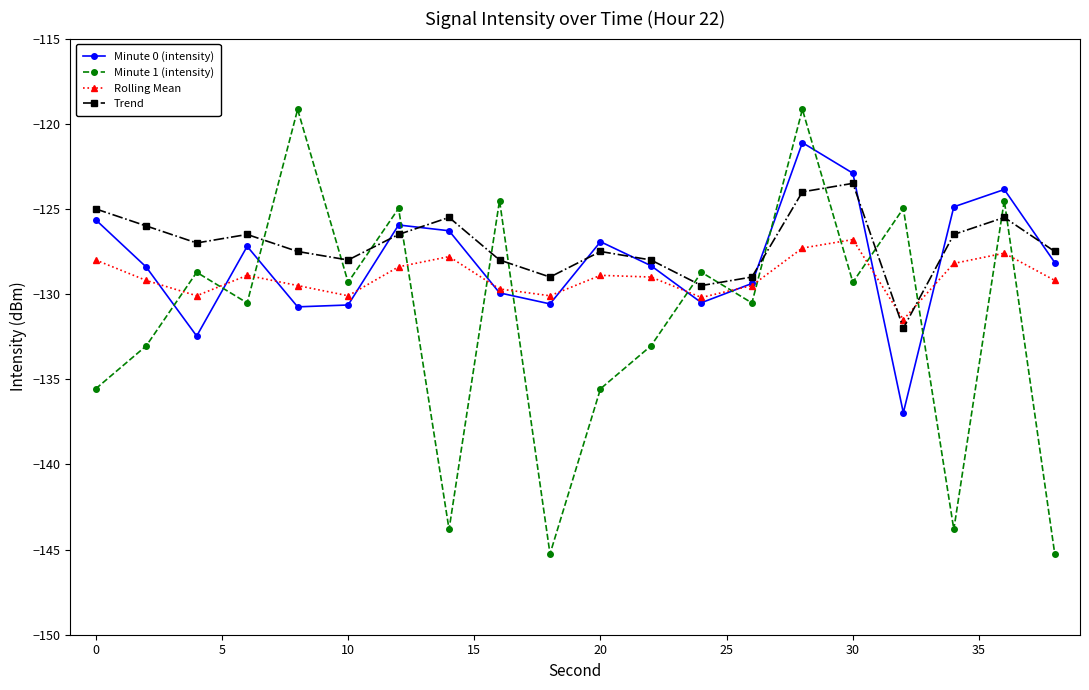

What is the greatest value displayed?

-119.2